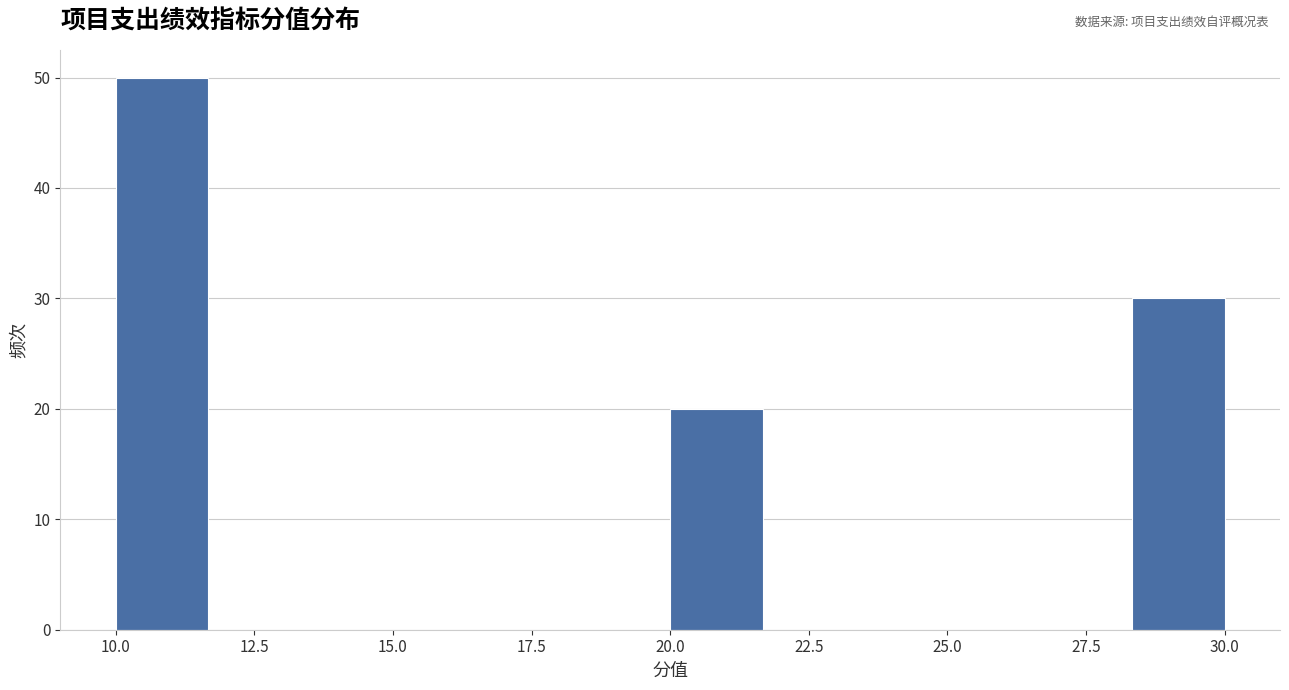

Read against the x-axis, roughly where is the centre of the tallest bar?

11.0